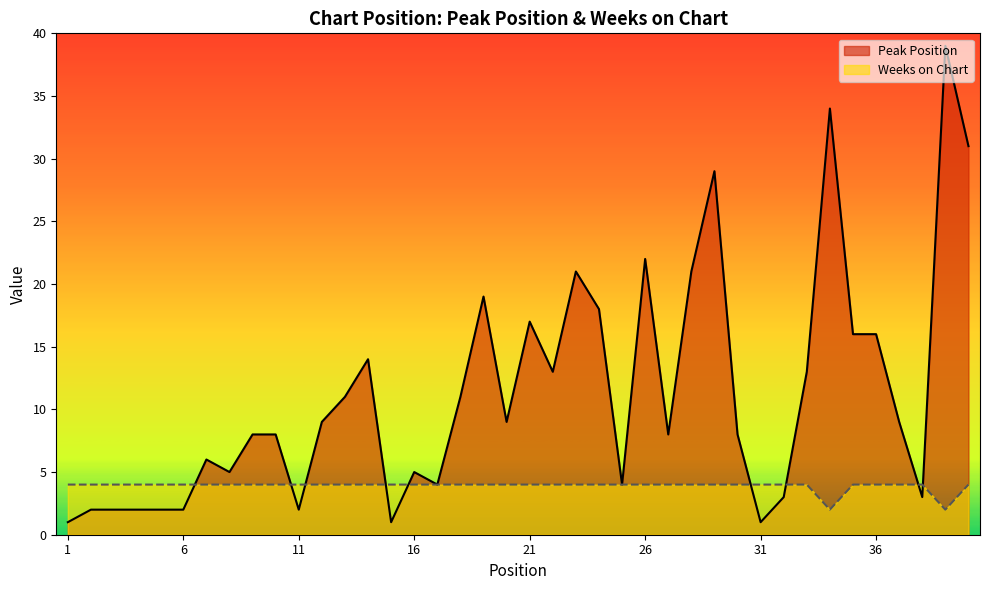

At which label is Peak Position closest to 20?

19